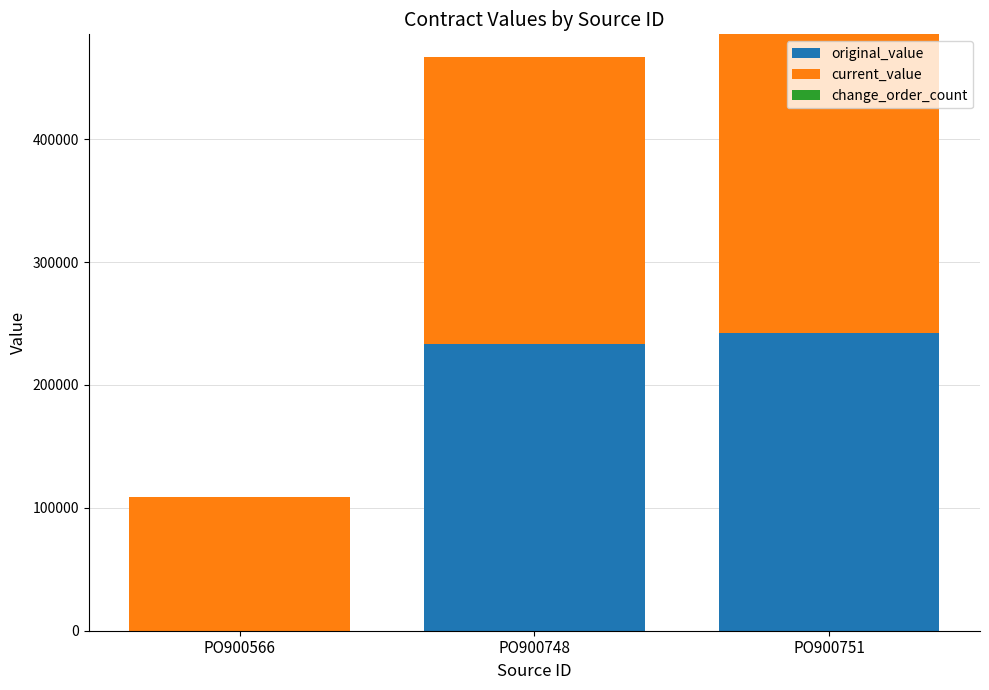

Does the chart contain stacked bars?

Yes